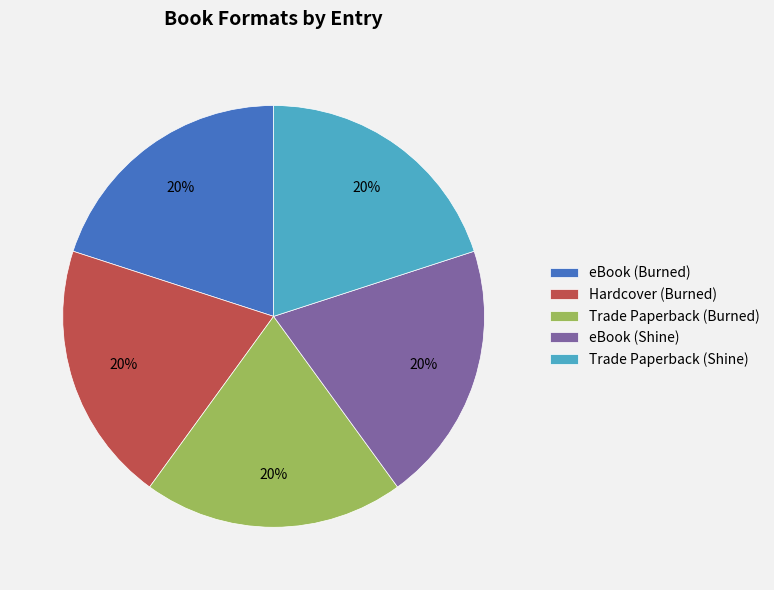

Count the number of slices in the pie.

5